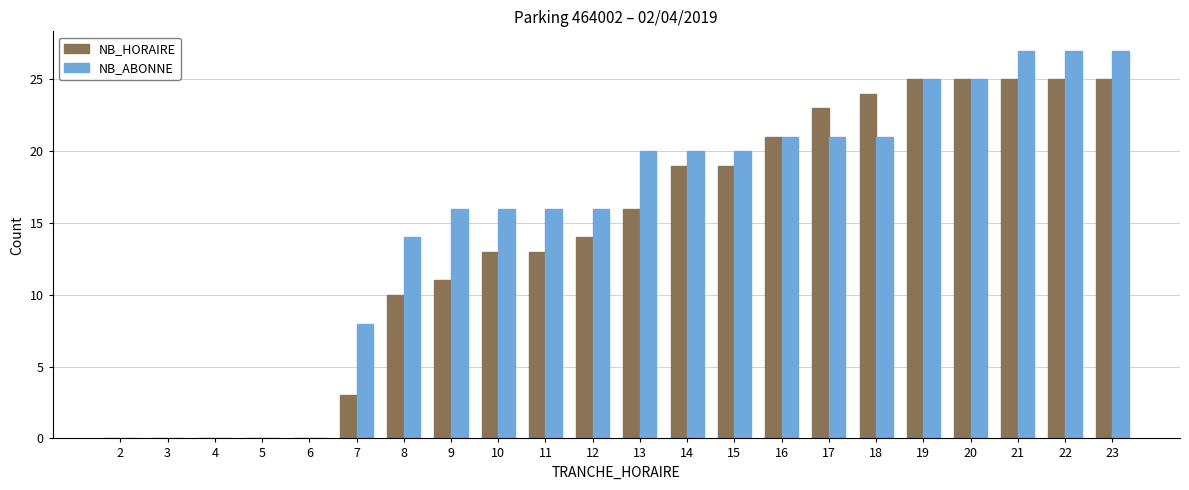

The value of NB_ABONNE at 22 is 9. True or false?

False